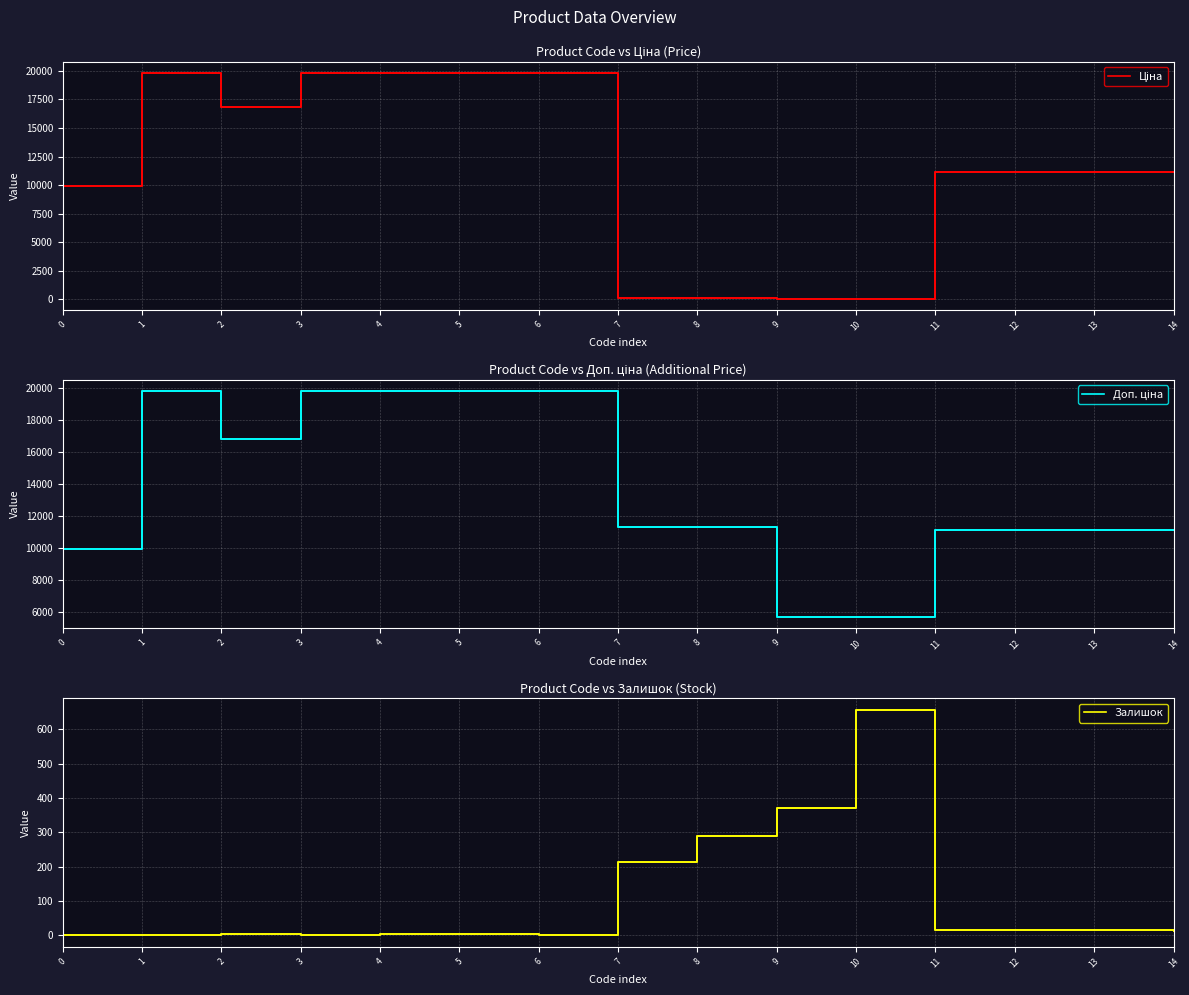

What is the average value of the Доп. ціна series?

13625.6